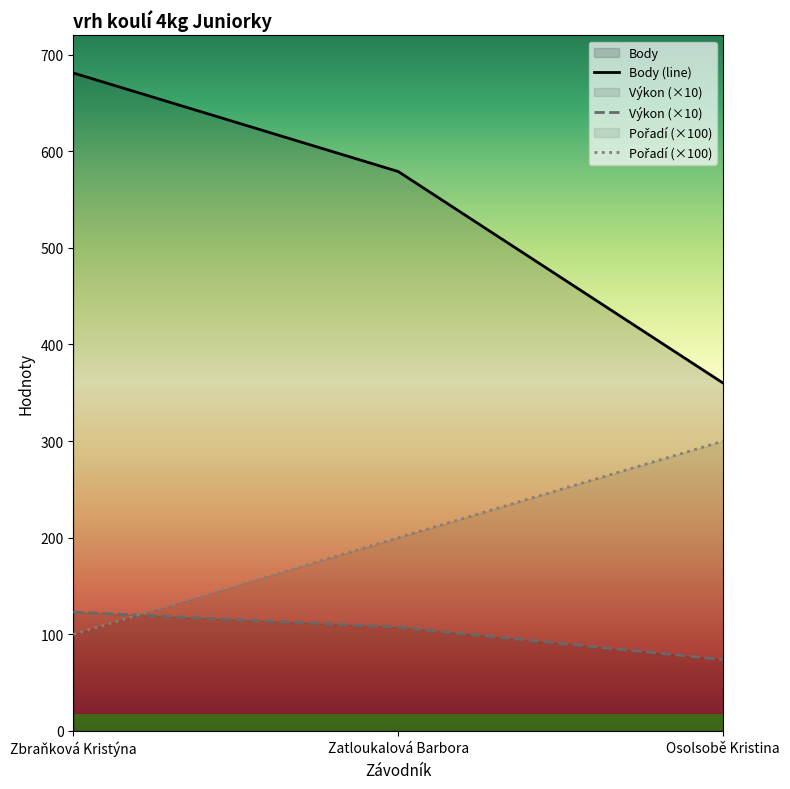

Is the value of Body at Zatloukalová Barbora greater than the value of Pořadí at Osolsobě Kristina?

Yes